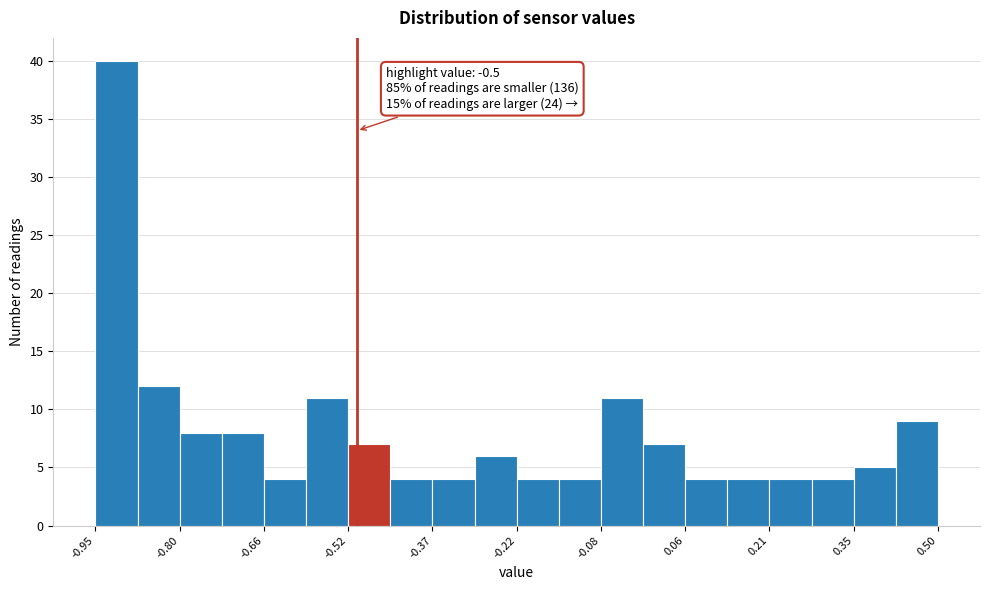

Read against the x-axis, roughly where is the centre of the tallest bar?

-0.92